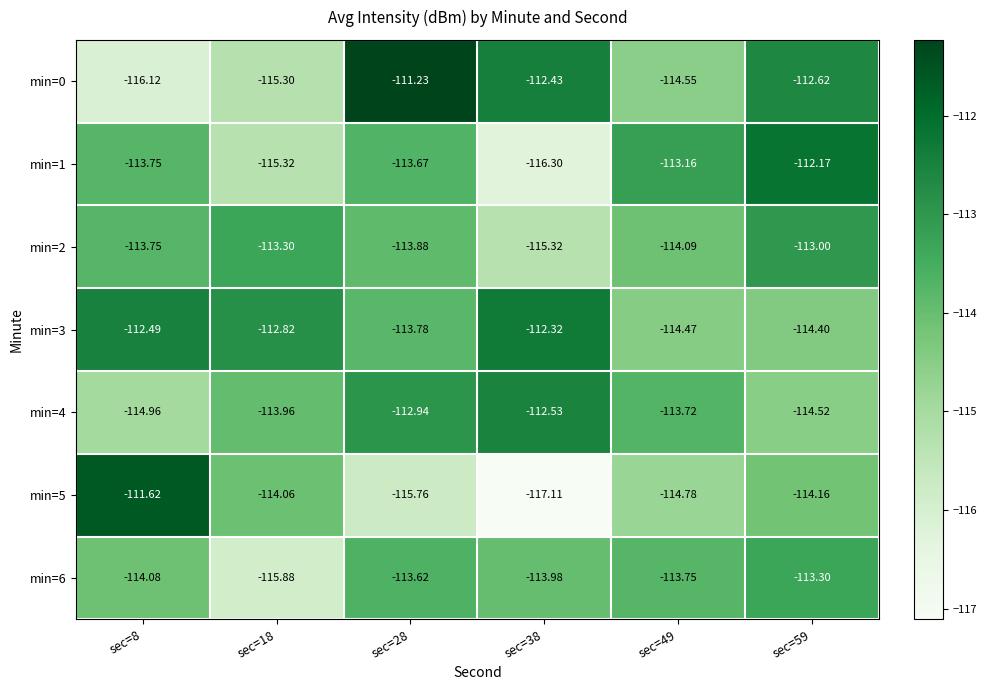

Between sec=8 and sec=49, which series saw the biggest shift?

min=5